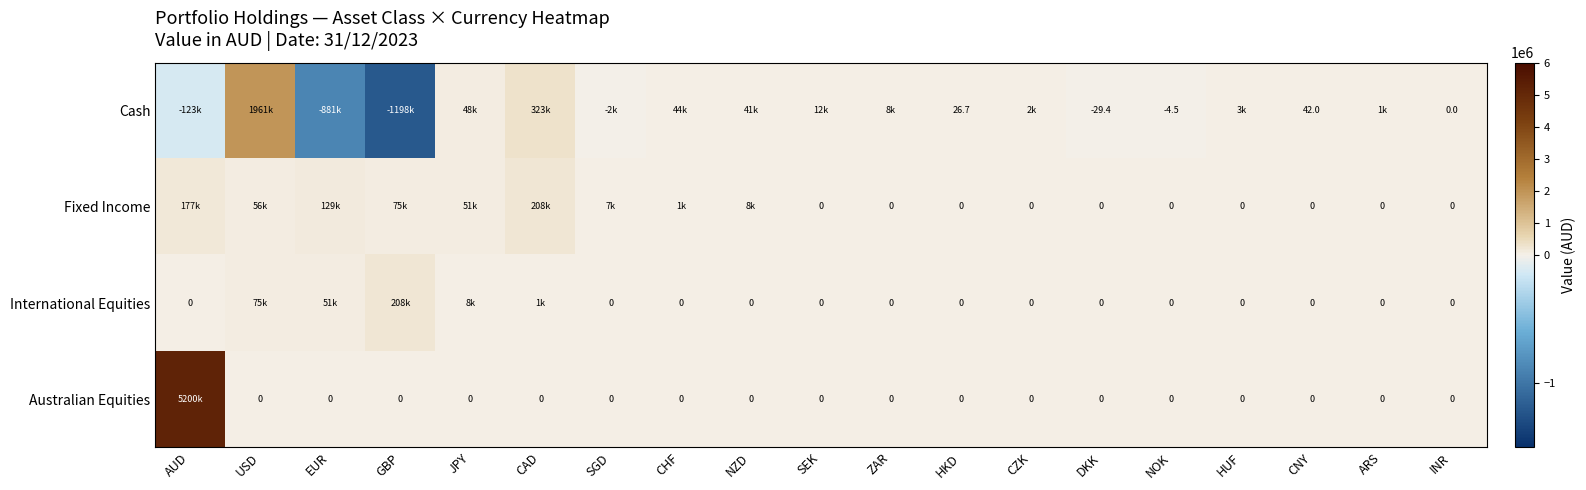

What value does the Cash series have at CAD?

323305.1